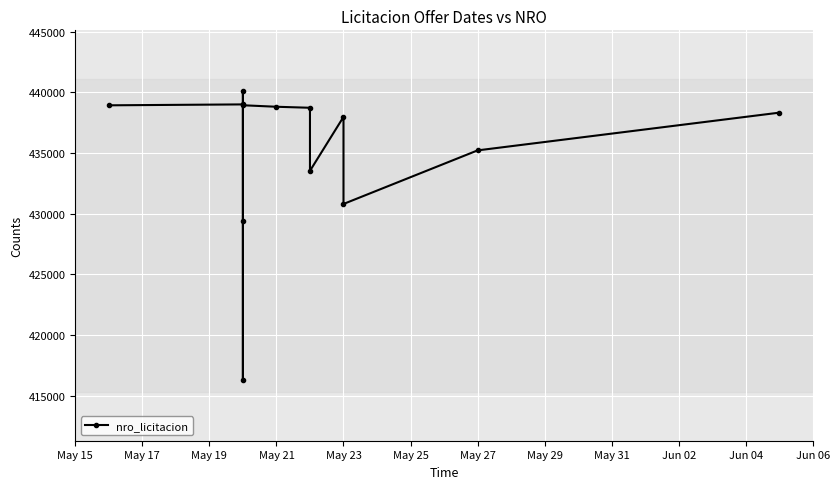

What is the average value?

435081